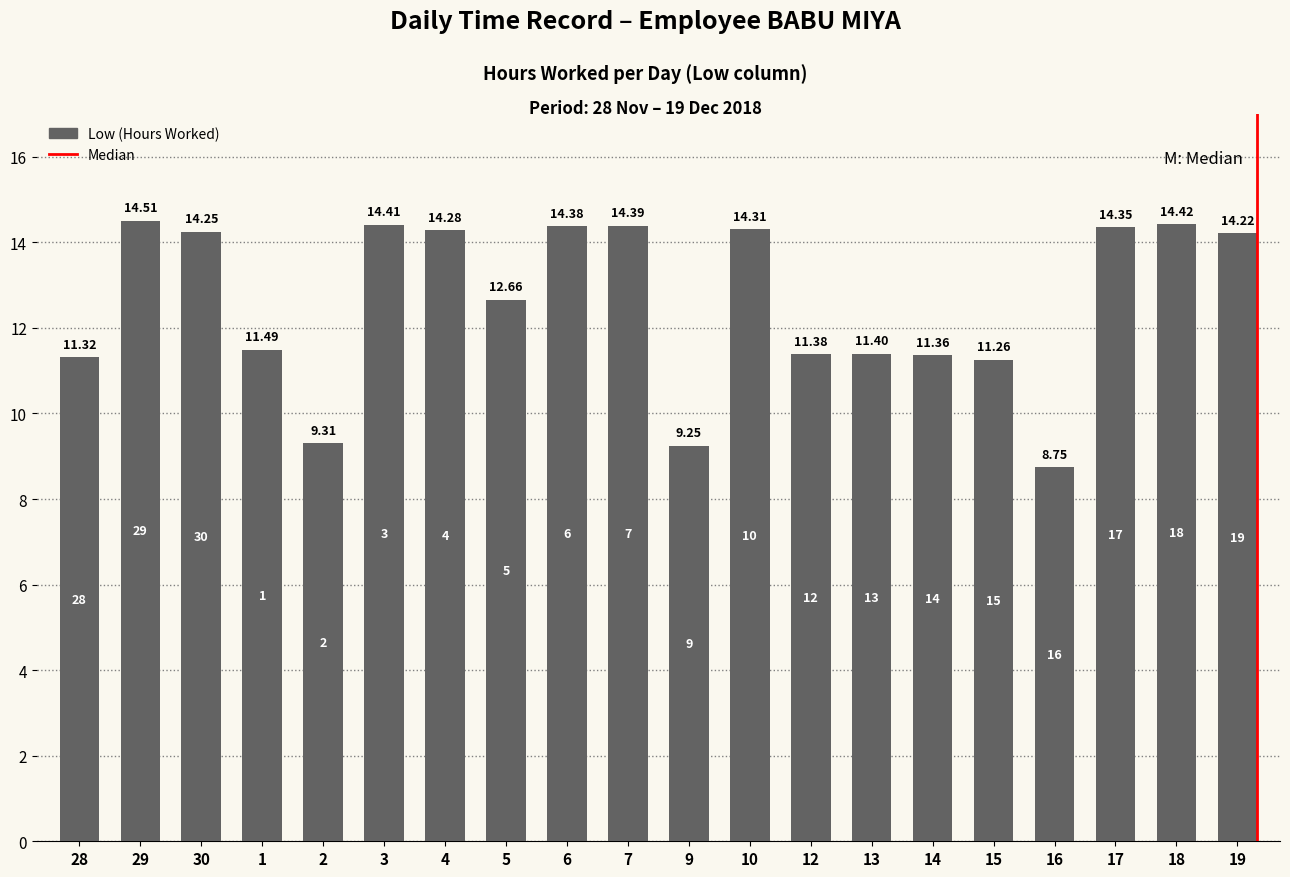

What is the greatest value displayed?

14.5